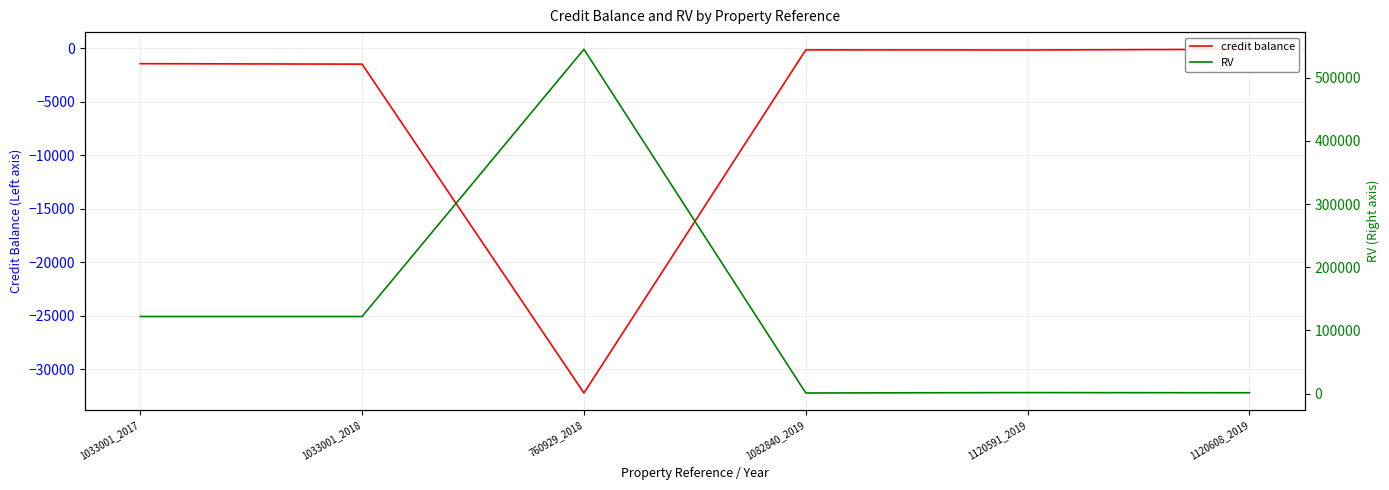

What is the greatest value displayed?

545000.0